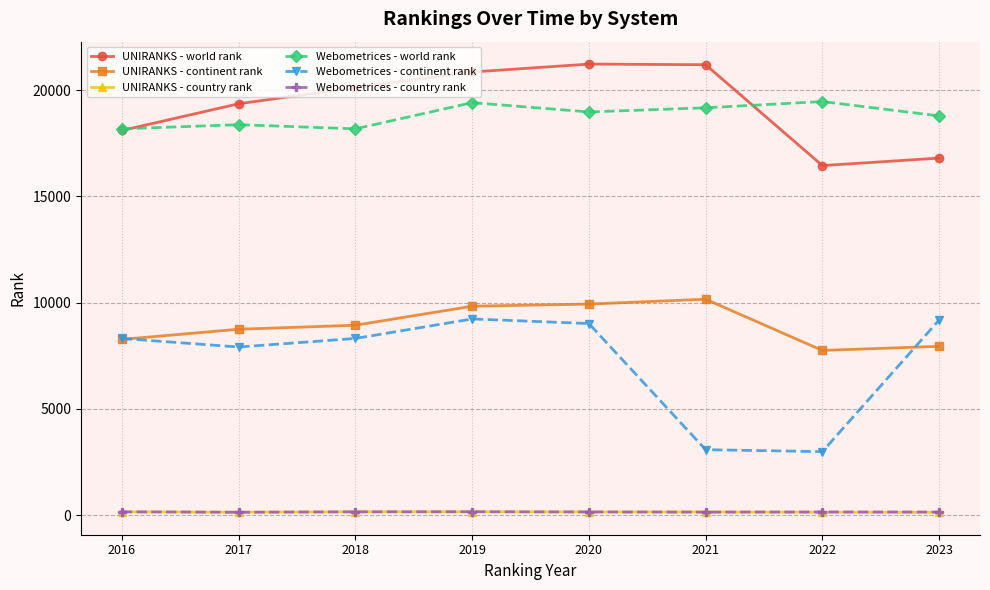

True or false: Webometrices - world rank has a value of 10037 at 2018.

False